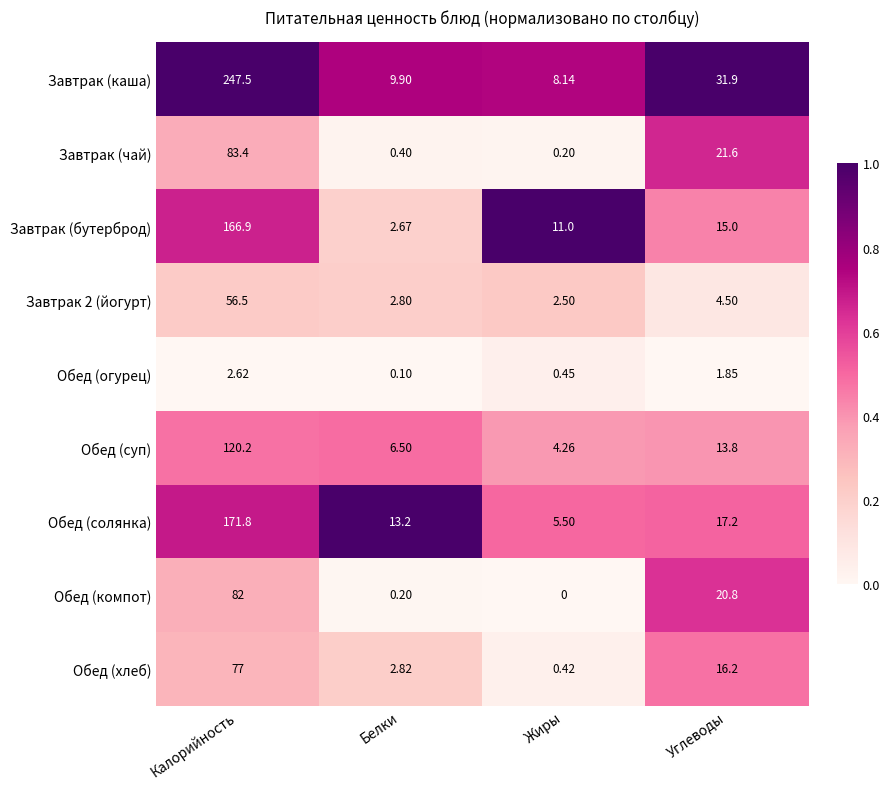

What is the spread (max minus min) of values at Калорийность?

244.9